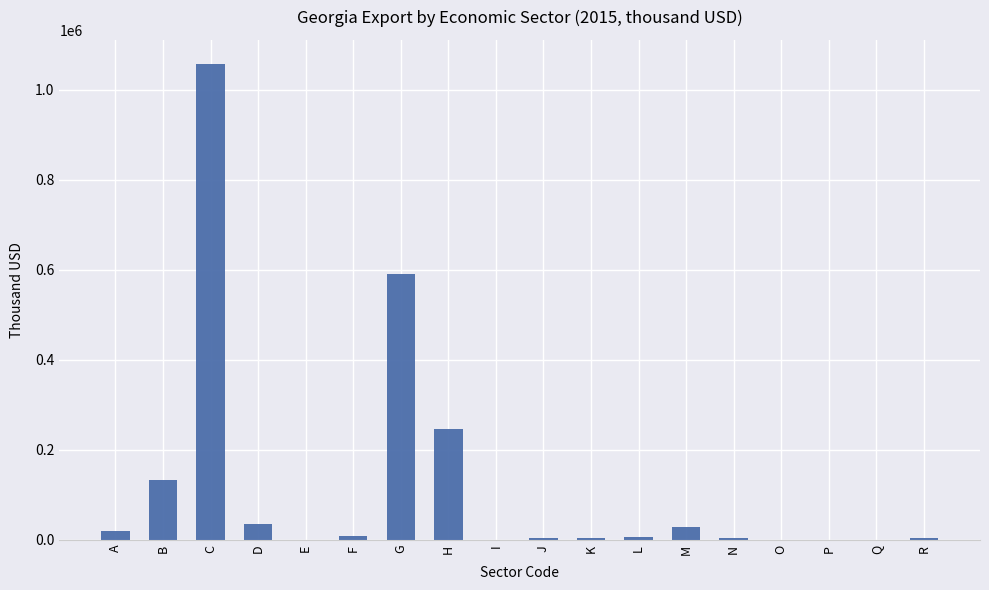

What is the sum of all values?

2142501.4